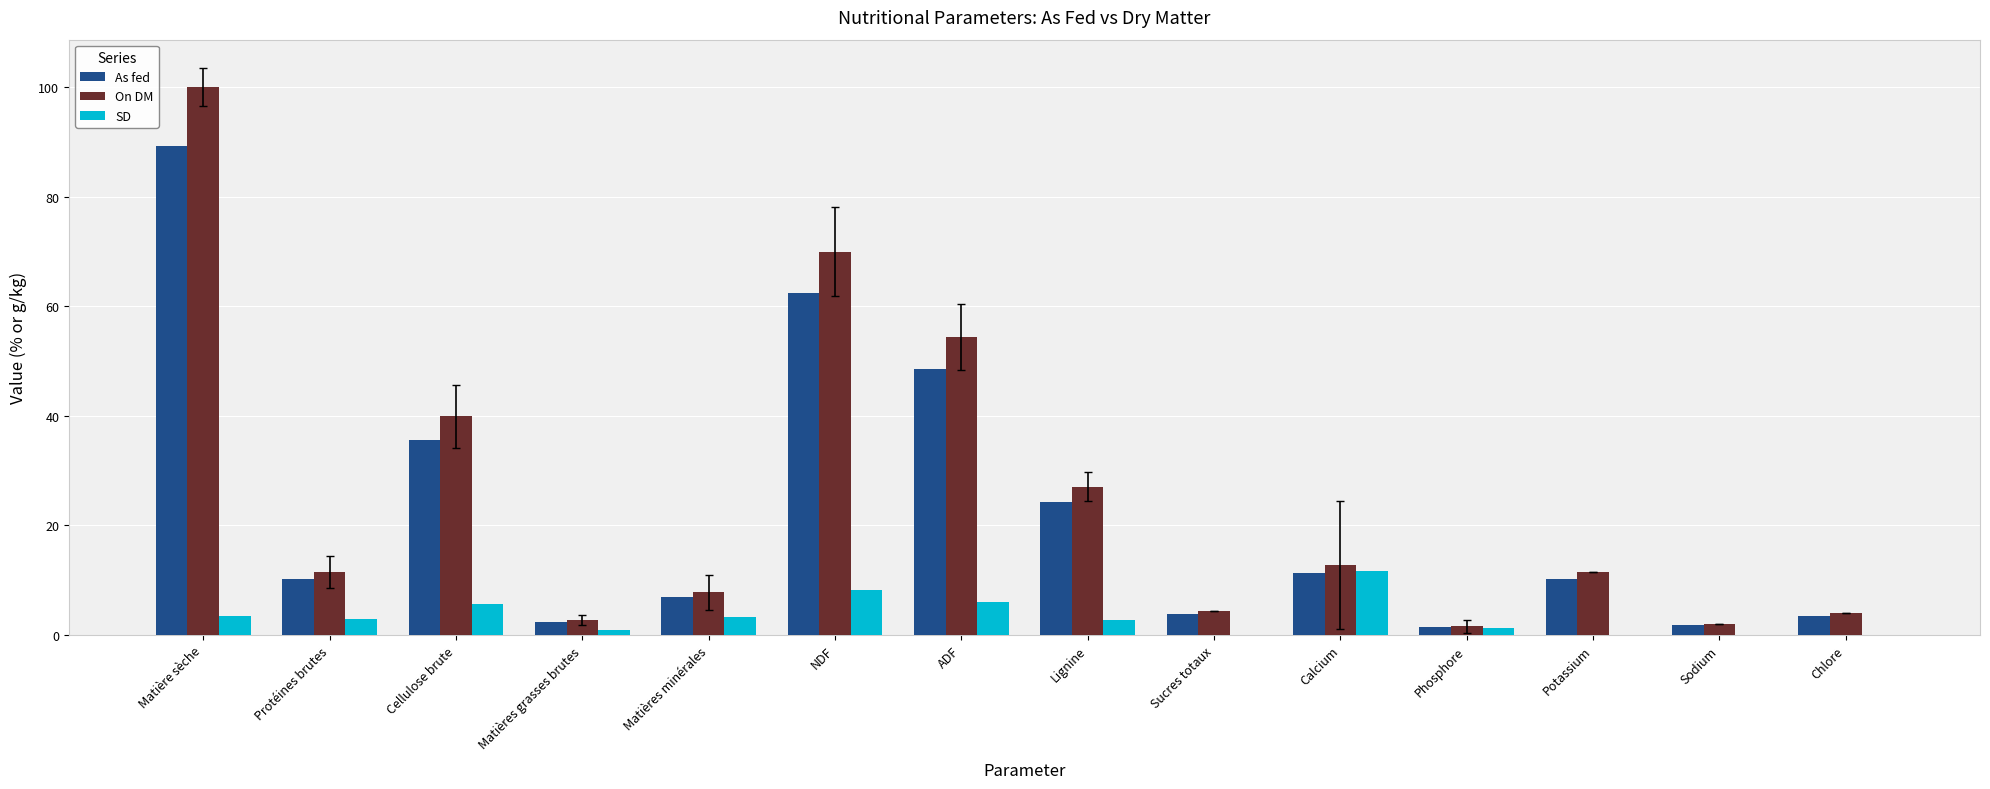

The SD series shows 4.7 at NDF. True or false?

False